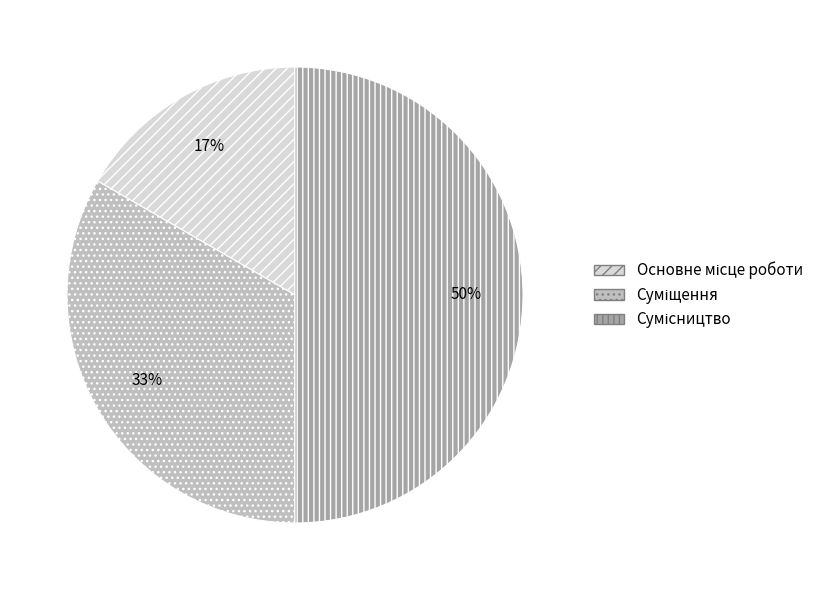

To the nearest percent, what is the difference between the largest and smallest slice percentages?

33%